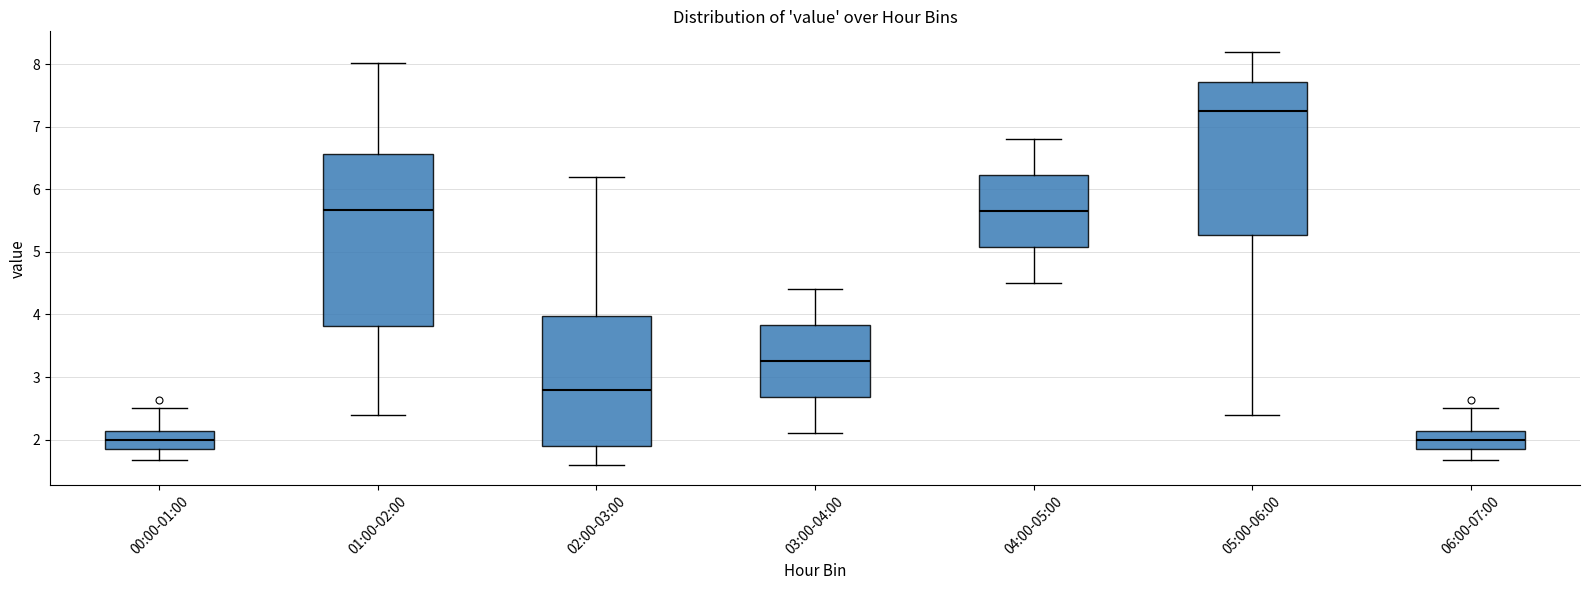

Reading left to right, transcribe this box plot: for each box, give where its median line is, the range the box spans, and where its two whiskers end, as read against the y-axis. The values are not printed on the chart, so give them approximately, as read against the axis.

00:00-01:00: median 2.0, box 1.8 to 2.1, whiskers 1.7 to 2.5
01:00-02:00: median 5.7, box 3.8 to 6.6, whiskers 2.4 to 8.0
02:00-03:00: median 2.8, box 1.9 to 4.0, whiskers 1.6 to 6.2
03:00-04:00: median 3.3, box 2.7 to 3.8, whiskers 2.1 to 4.4
04:00-05:00: median 5.7, box 5.1 to 6.2, whiskers 4.5 to 6.8
05:00-06:00: median 7.3, box 5.3 to 7.7, whiskers 2.4 to 8.2
06:00-07:00: median 2.0, box 1.9 to 2.1, whiskers 1.7 to 2.5